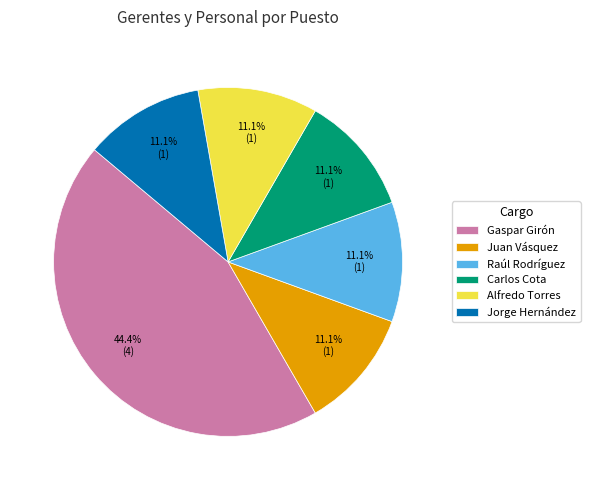

Combined, do Alfredo Torres and Juan Vásquez account for over 50%?

No